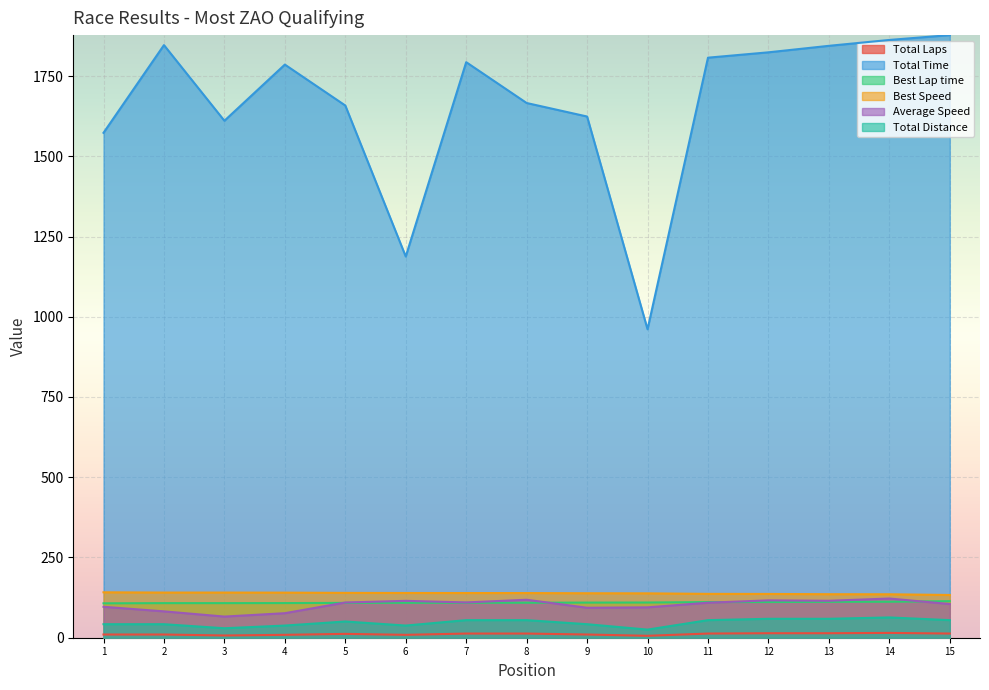

Reading left to right, what are all the values shown in this chart?

Total Laps: 10.0	10.0	7.0	9.0	12.0	9.0	13.0	13.0	10.0	6.0	13.0	14.0	14.0	15.0	13.0
Total Time: 1573.1	1846.4	1610.6	1785.7	1658.2	1187.7	1793.2	1666.0	1623.9	961.0	1807.2	1823.9	1844.1	1862.4	1877.5
Best Lap time: 107.2	107.8	107.8	107.9	108.5	108.8	108.9	109.0	109.4	109.7	111.0	111.2	111.8	112.1	113.9
Best Speed: 141.5	140.7	140.7	140.5	139.7	139.4	139.2	139.1	138.6	138.3	136.6	136.4	135.6	135.3	133.1
Average Speed: 96.4	82.1	65.9	76.4	109.7	114.9	109.9	118.3	93.4	94.7	109.1	116.4	115.1	122.1	105.0
Total Distance: 42.1	42.1	29.5	37.9	50.5	37.9	54.8	54.8	42.1	25.3	54.8	59.0	59.0	63.2	54.8